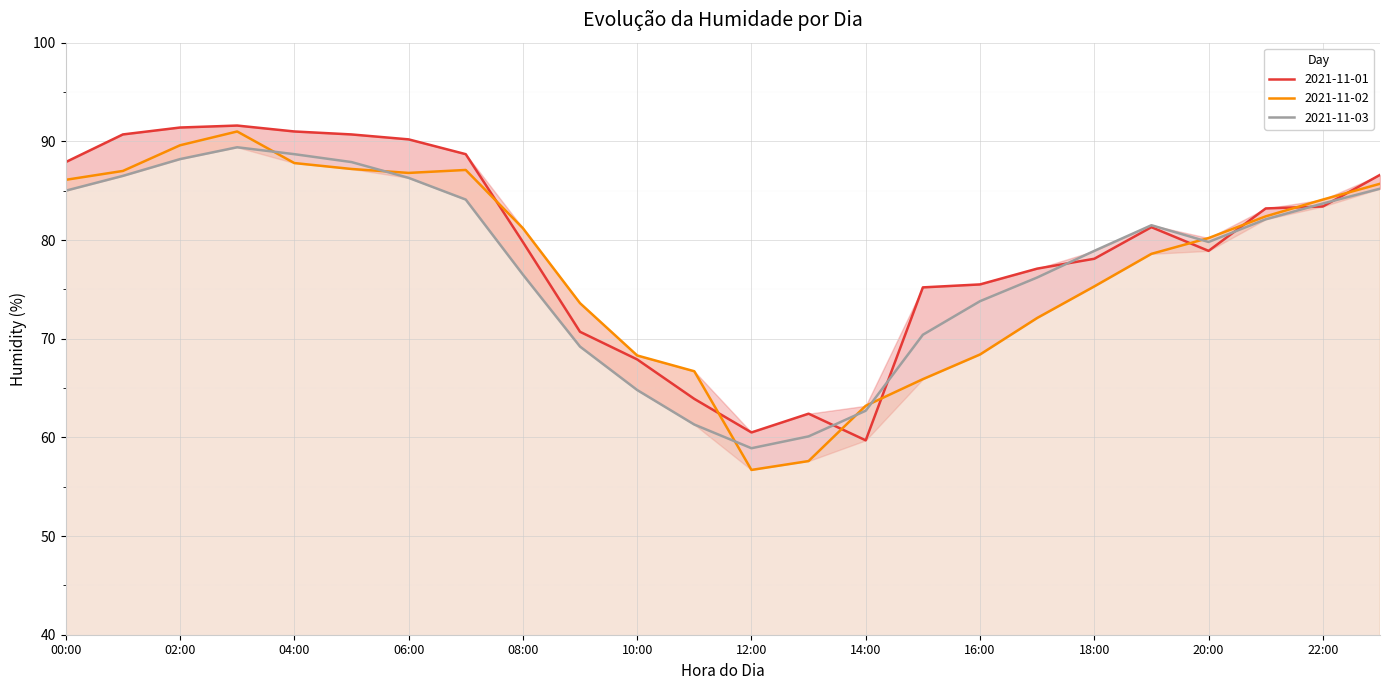

What is the average value of the 2021-11-01 series?

79.4